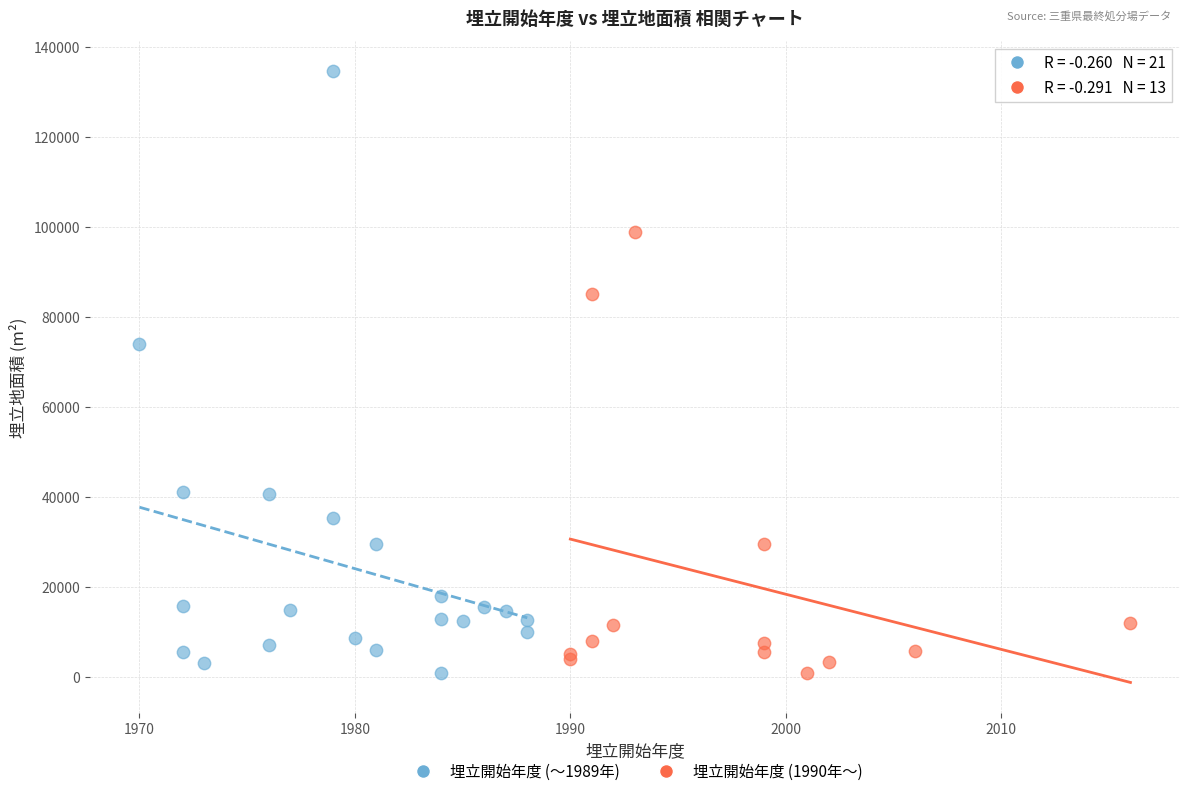

Which series contains the highest Y value?

埋立開始年度 (〜1989年)